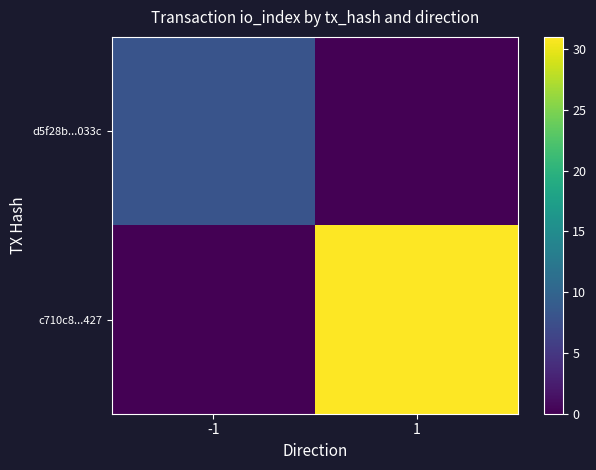

Reading left to right, what are all the values shown in this chart?

d5f28b...033c: -1=8	1=0
c710c8...427: -1=0	1=31